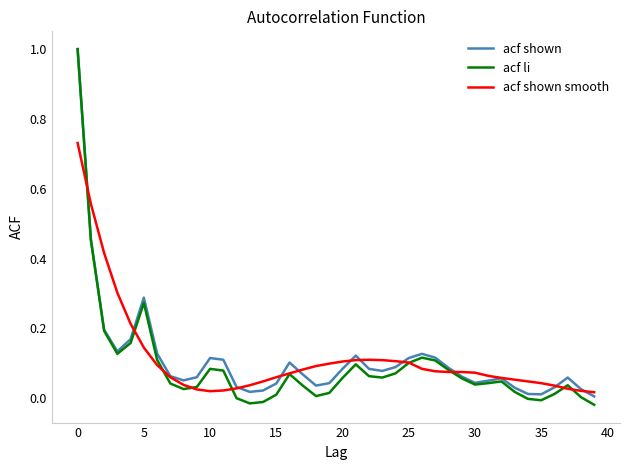

What is the maximum value for acf shown?

1.0